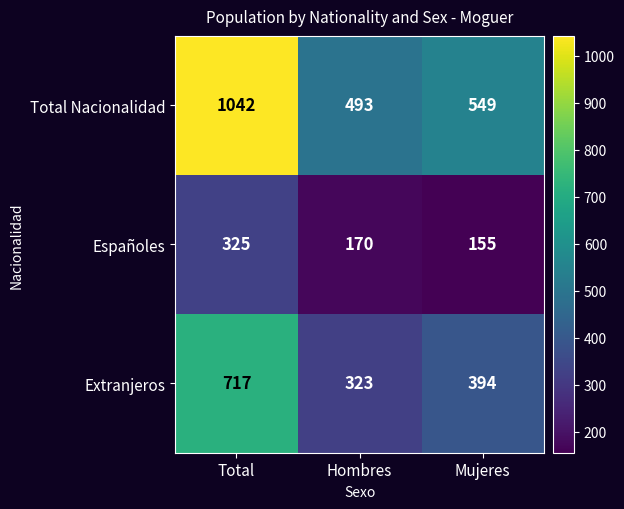

Rank the series by their maximum value, from lowest to highest.

Españoles, Extranjeros, Total Nacionalidad